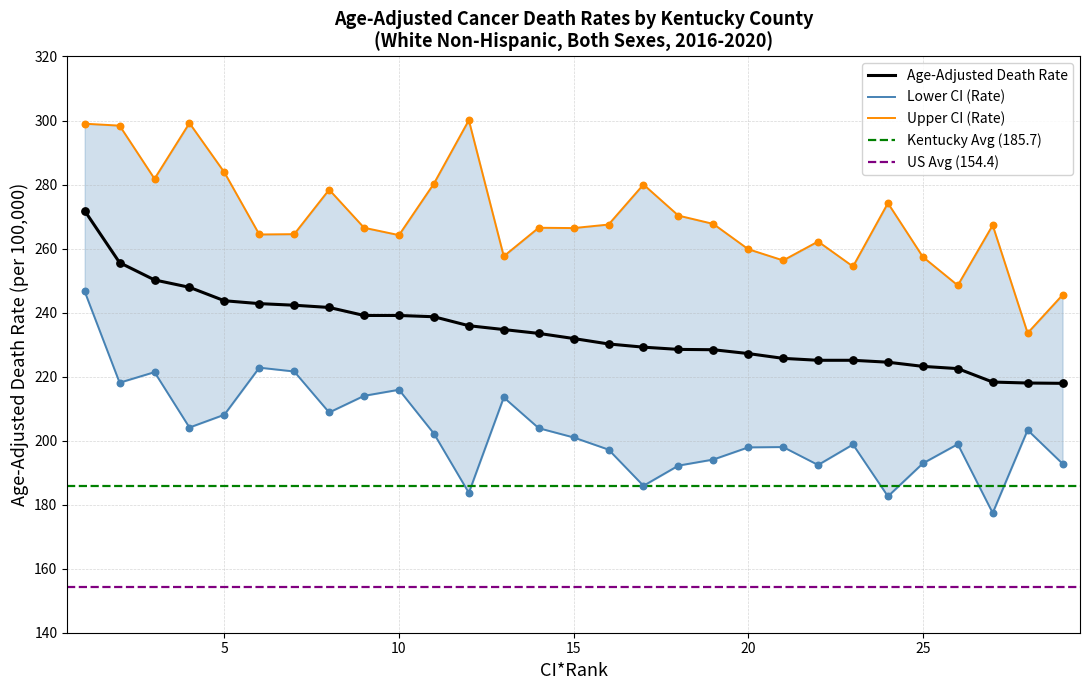

Which series reaches the maximum Y coordinate?

Upper CI (Rate)